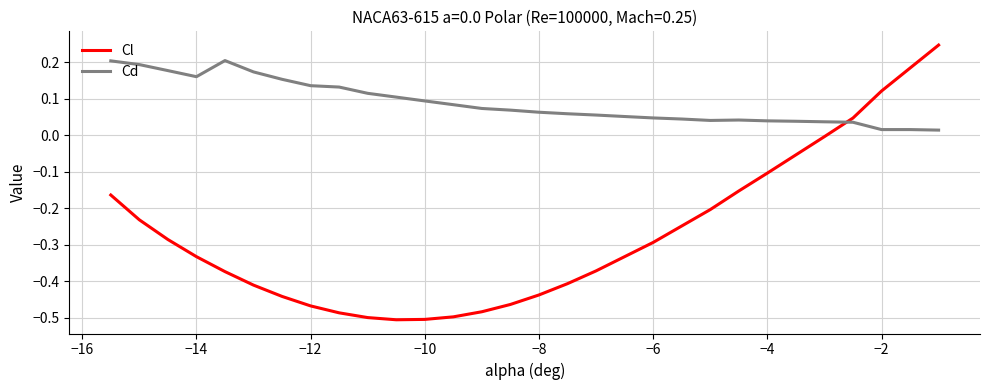

How many values in the Cl series are below 0?

26